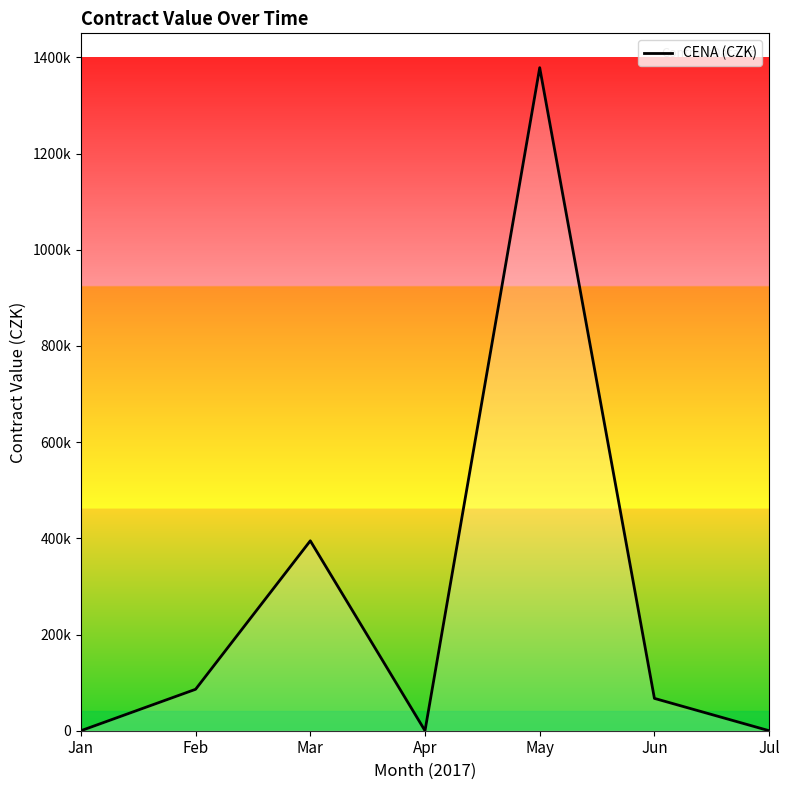

Is it true that the value at Jun is 67232?

True